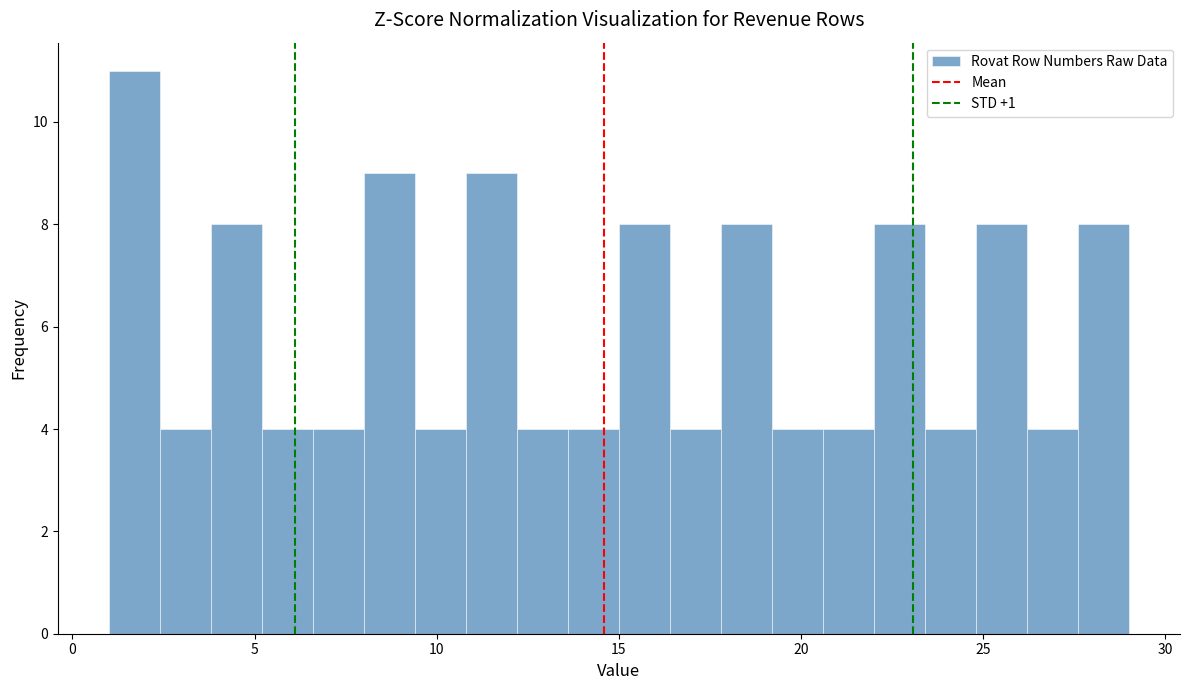

Read against the x-axis, roughly where is the centre of the tallest bar?

1.5